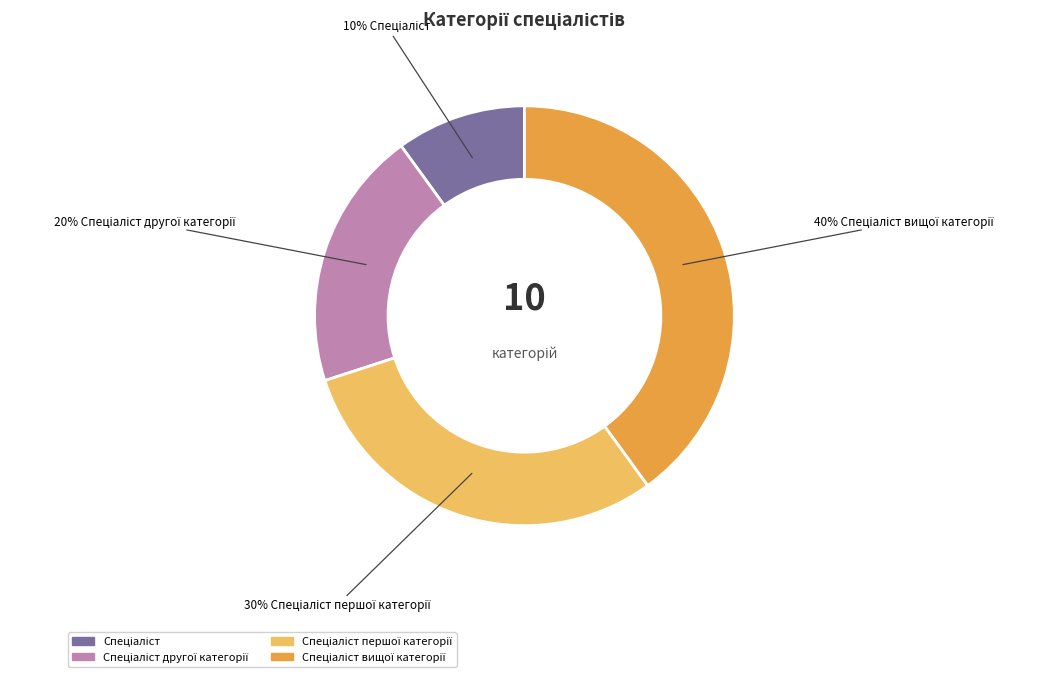

Does any single category account for the majority?

No